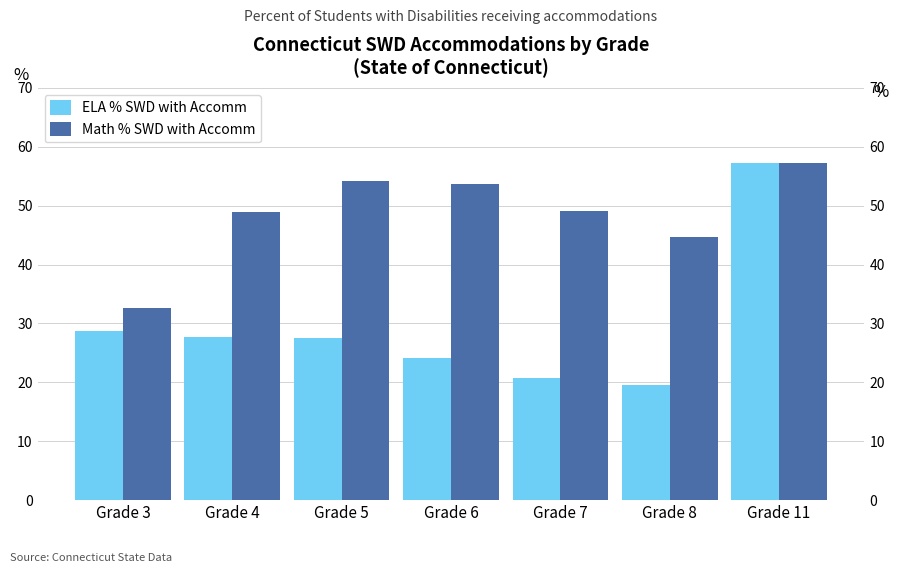

Which has a higher value, Grade 7 or Grade 3?

Grade 3